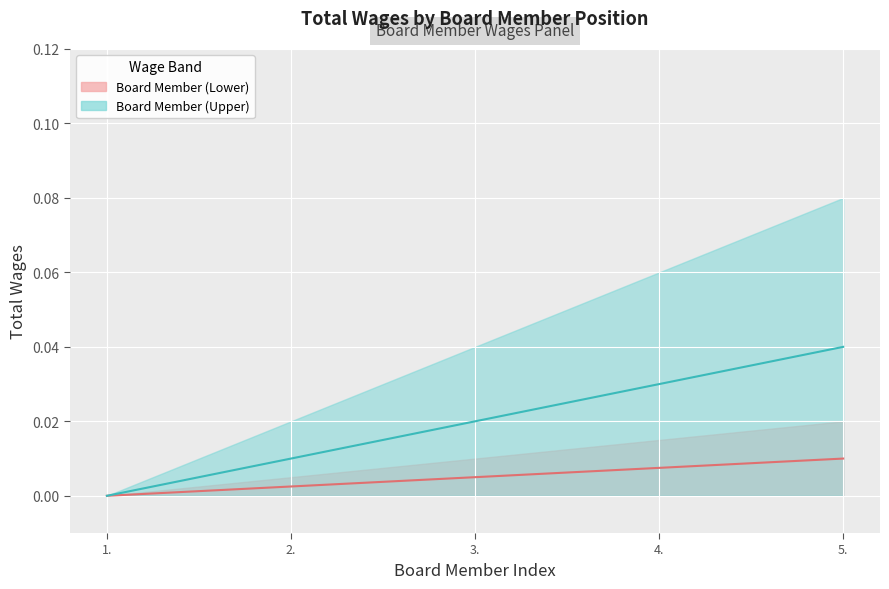

True or false: Board Member (Lower) Line has a value of 0.0 at 3..

False